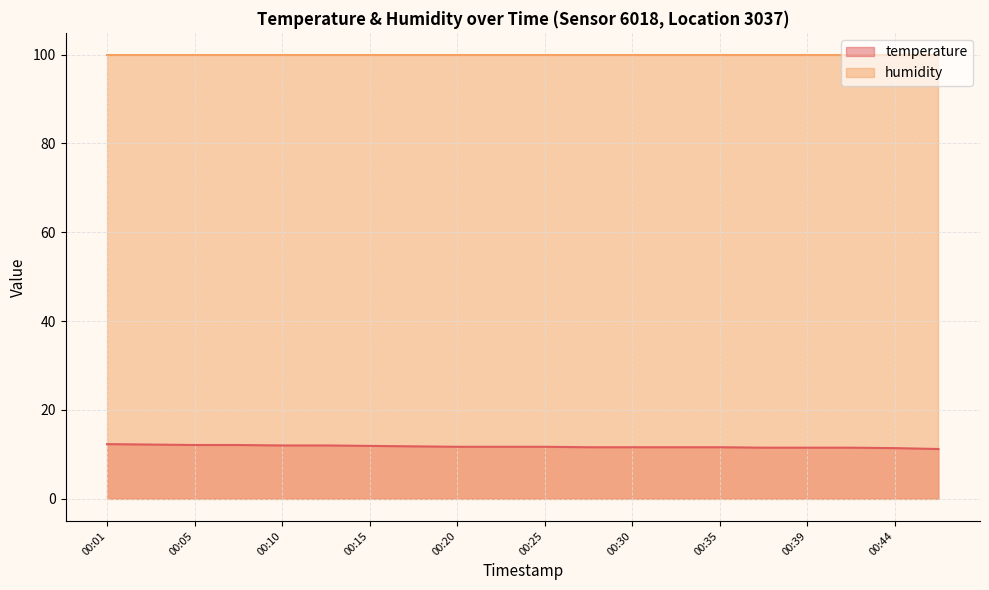

What is the difference between the second highest and second lowest values?

0.8